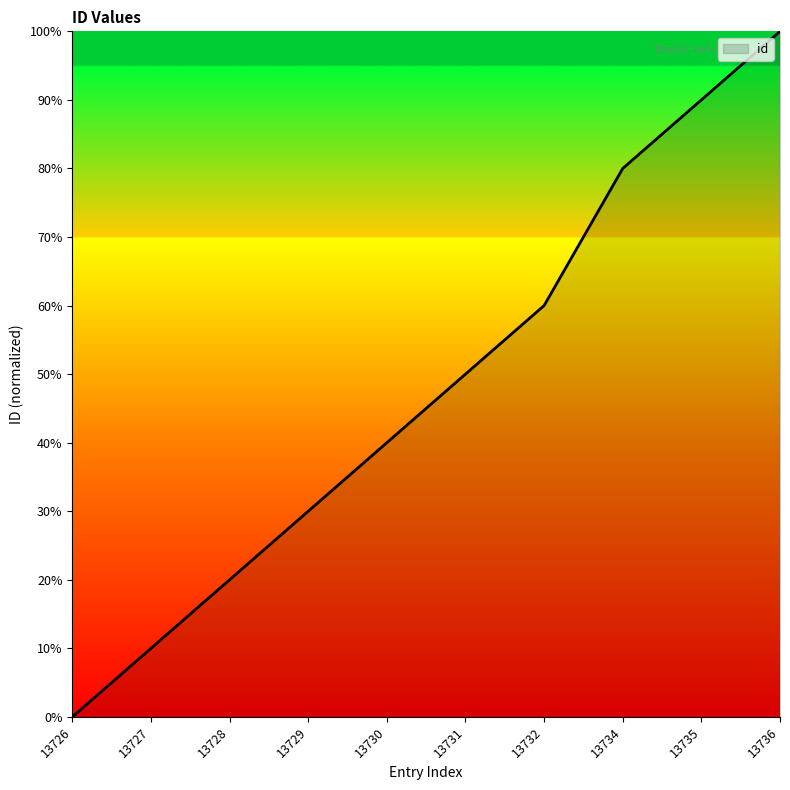

What is the maximum value shown in the chart?

100